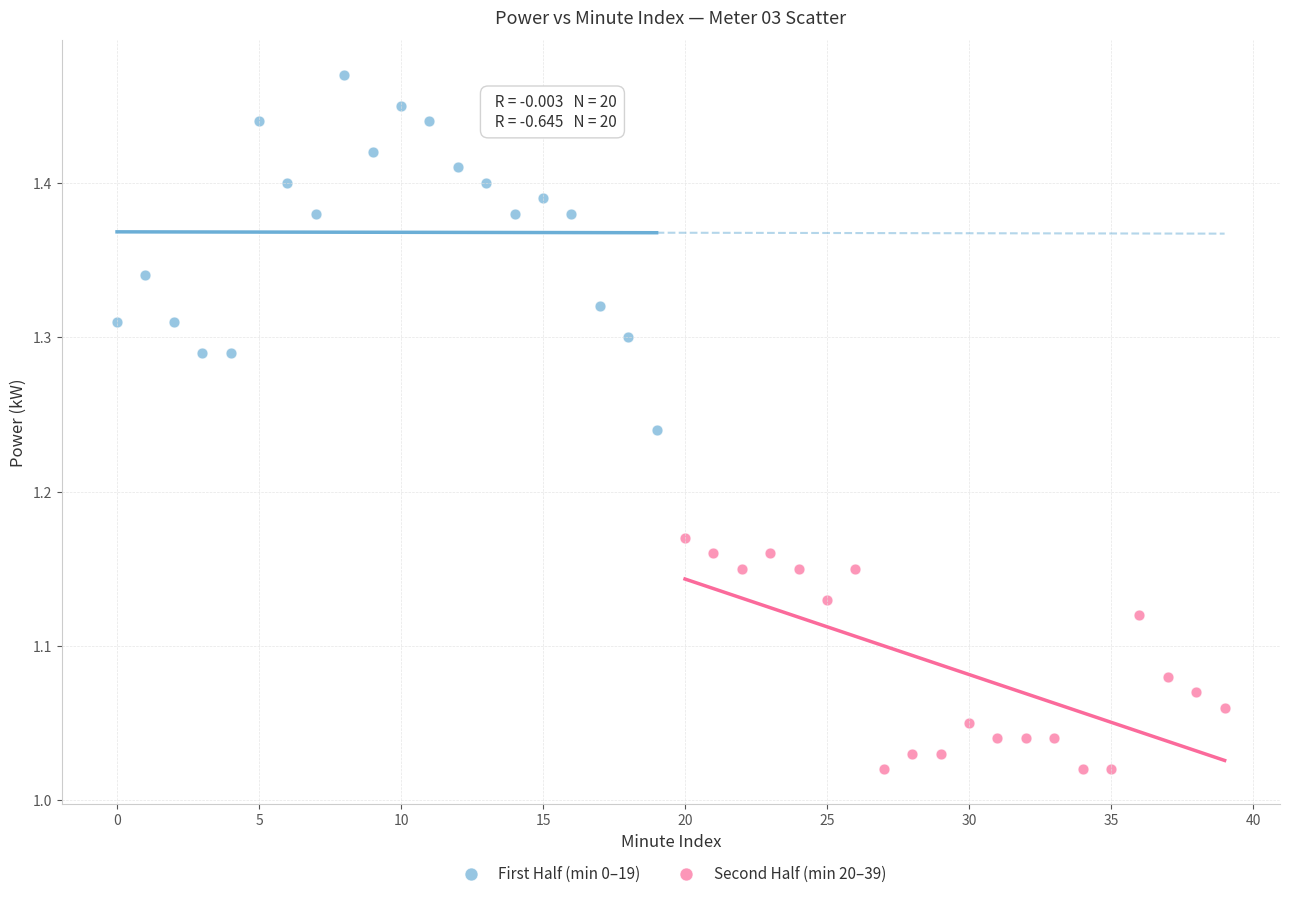

Which series has the largest Y range (max minus min)?

First Half (min 0–19)